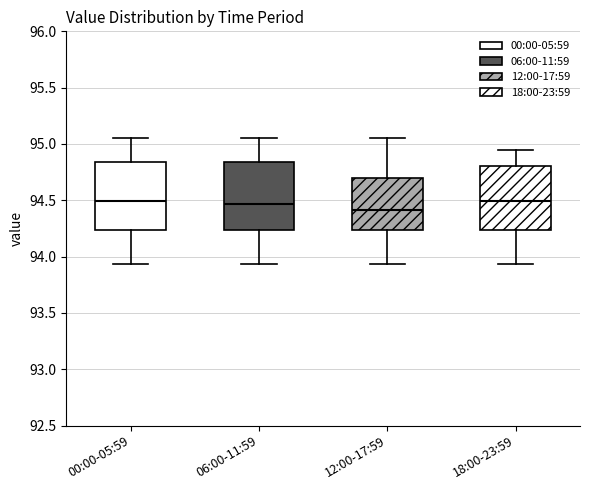

Reading left to right, read every box against the y-axis: the position of its median line, the range the box covers, and the ends of its whiskers. The values are not printed on the chart, so give them approximately, as read against the axis.

00:00-05:59: median 94.50, box 94.25 to 94.85, whiskers 93.95 to 95.05
06:00-11:59: median 94.45, box 94.25 to 94.85, whiskers 93.95 to 95.05
12:00-17:59: median 94.40, box 94.25 to 94.70, whiskers 93.95 to 95.05
18:00-23:59: median 94.50, box 94.25 to 94.80, whiskers 93.95 to 94.95